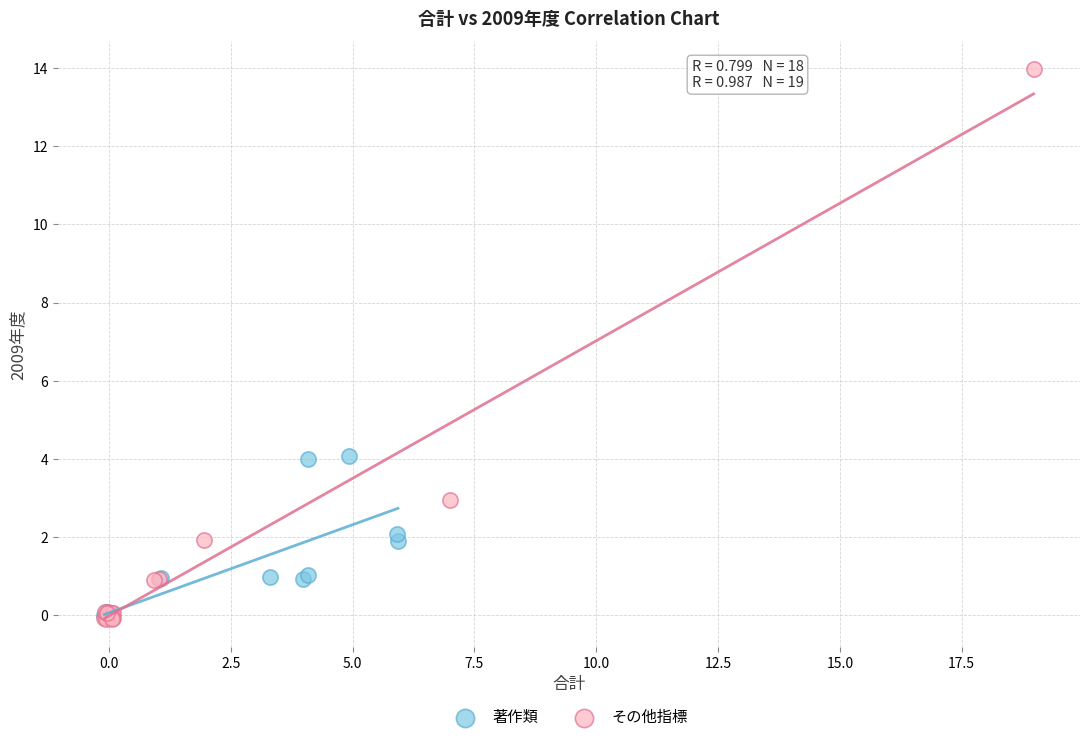

What are all the series names shown in the legend?

著作類, その他指標